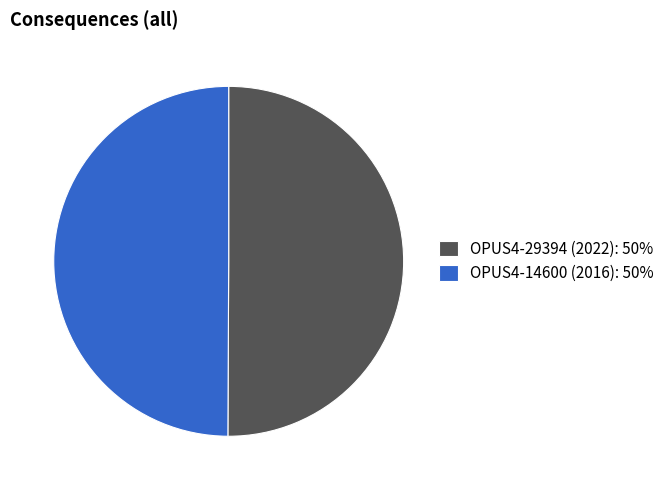

Do OPUS4-29394 (2022) and OPUS4-14600 (2016) together represent more than half of the pie?

Yes